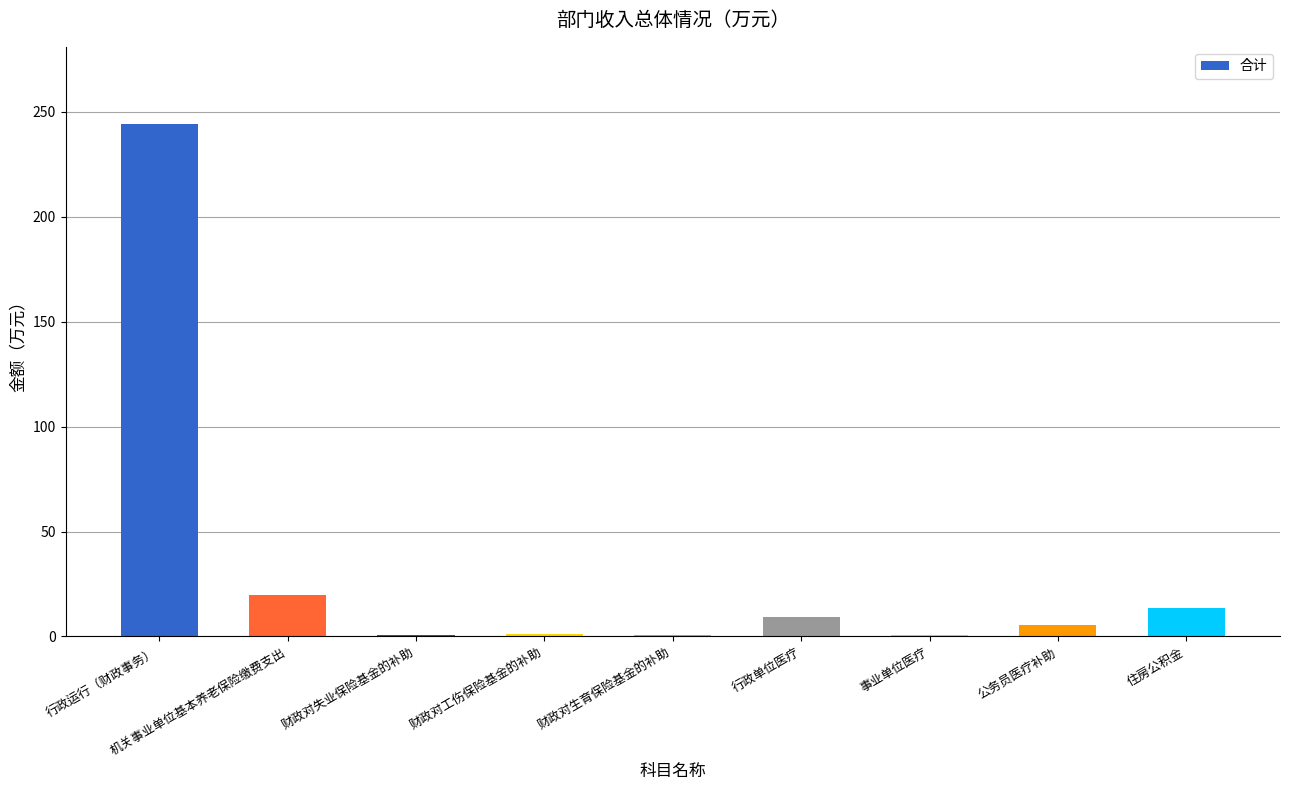

What is the average value?

32.8